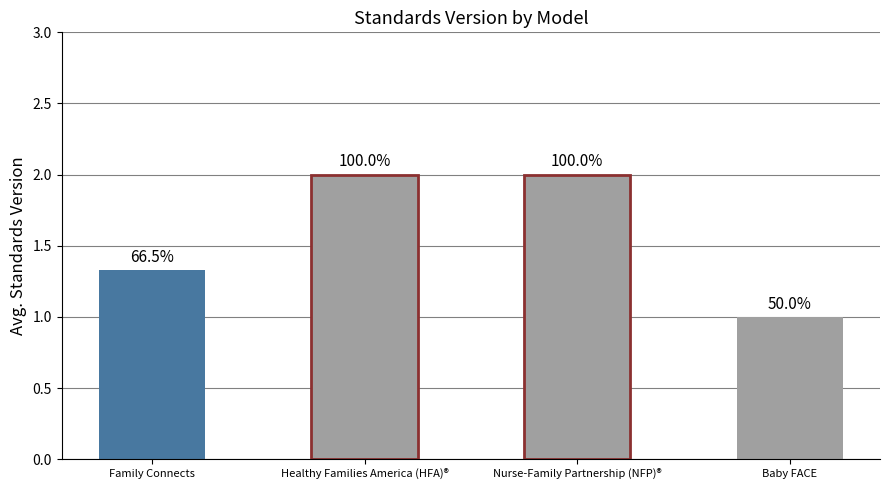

List the labels in order of value, smallest first.

Baby FACE, Family Connects, Healthy Families America (HFA)®, Nurse-Family Partnership (NFP)®